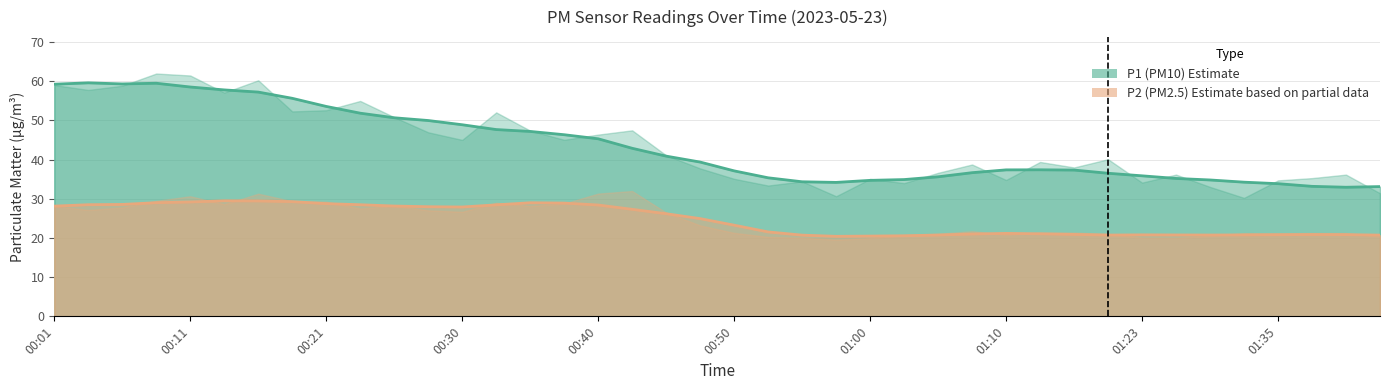

What are all the series names shown in the legend?

P1 (PM10) Estimate, P2 (PM2.5) Estimate based on partial data